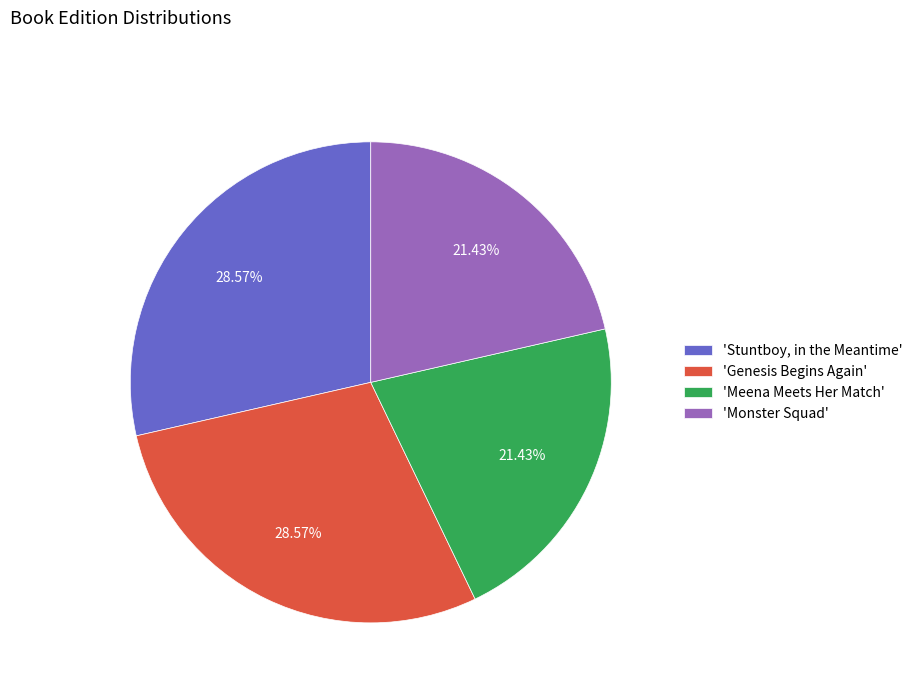

Do 'Monster Squad' and 'Meena Meets Her Match' together represent more than half of the pie?

No